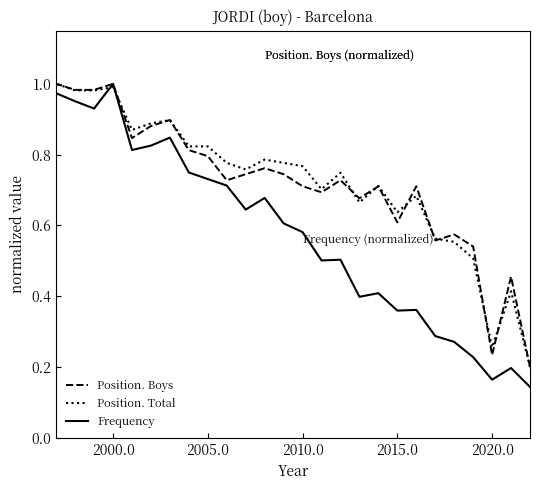

True or false: Frequency and Position. Boys cross at least once.

False